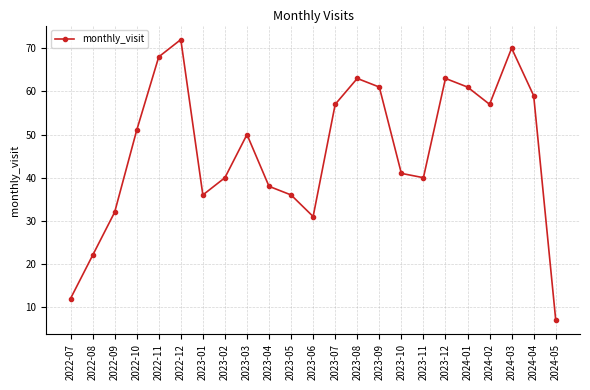

How many points are higher than both their immediate neighbors (excluding endpoints)?

5